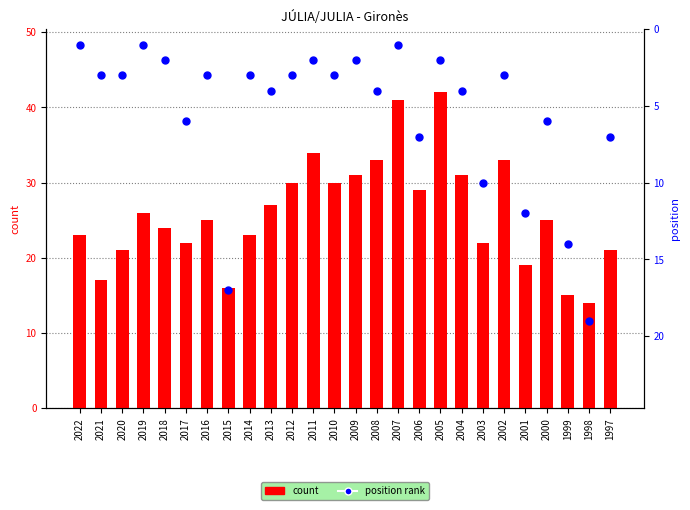

Which series has the largest total across all categories?

count